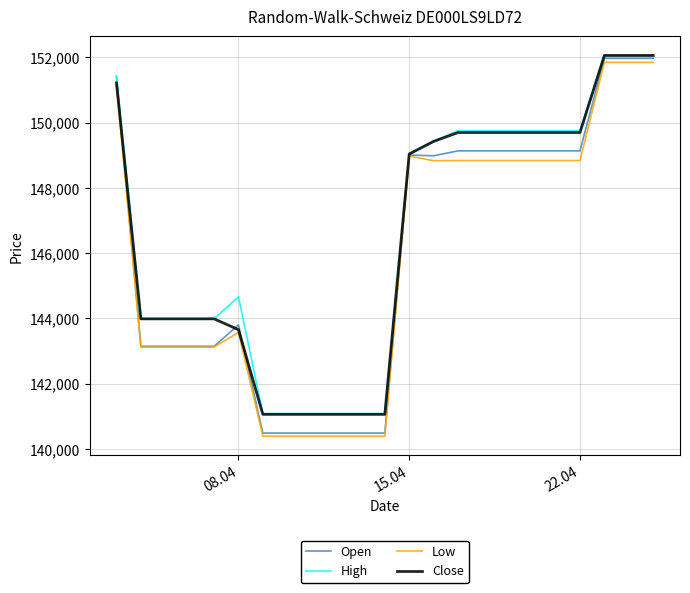

What is the lowest value of the High series?

141087